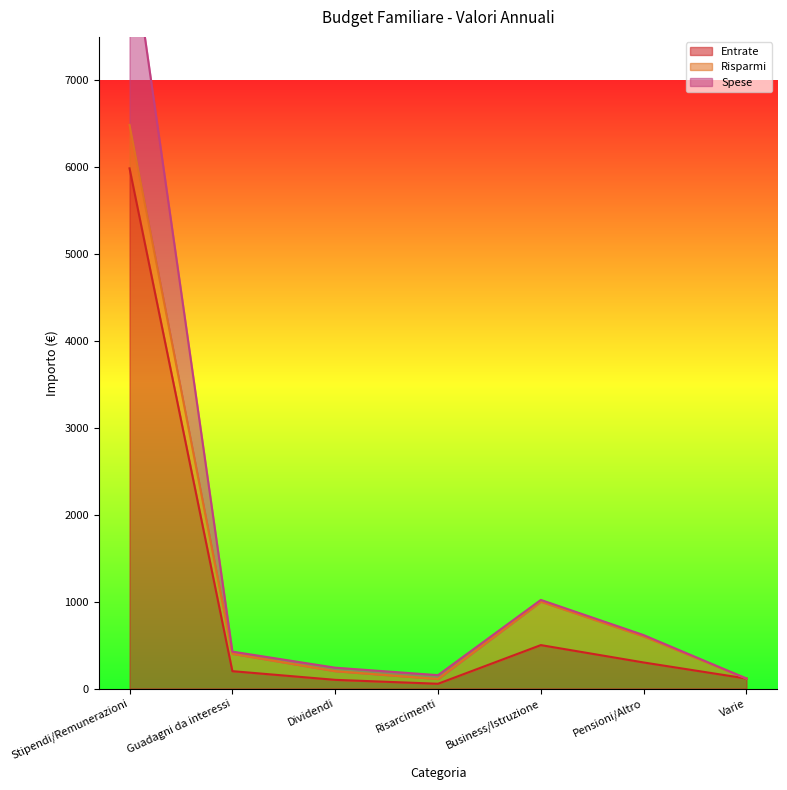

True or false: Spese and Entrate cross at least once.

False